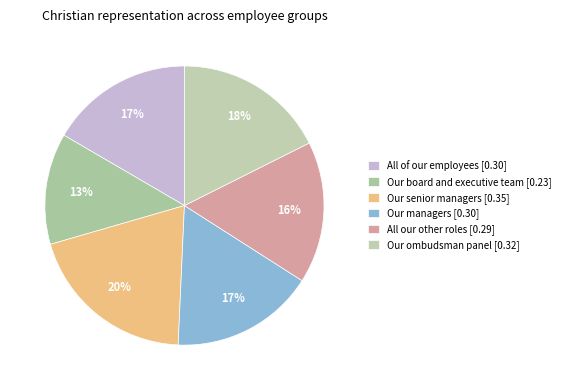

True or false: All our other roles accounts for 28% of the total.

False